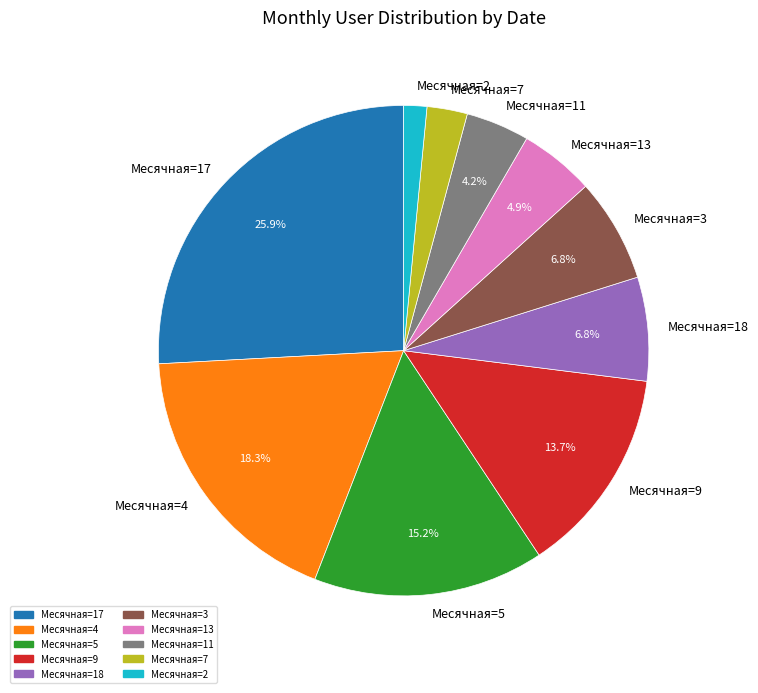

What percentage is NOT represented by Месячная=4?

81.7%